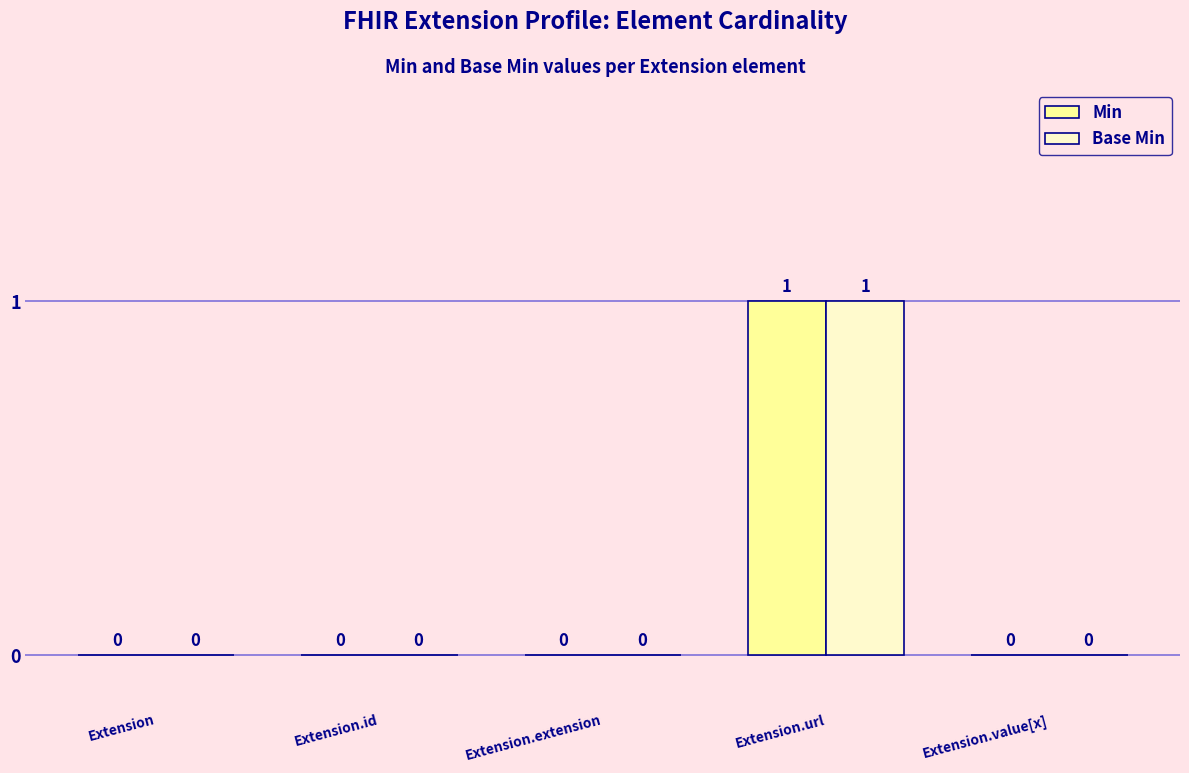

Which category has the highest value across all series?

Extension.url